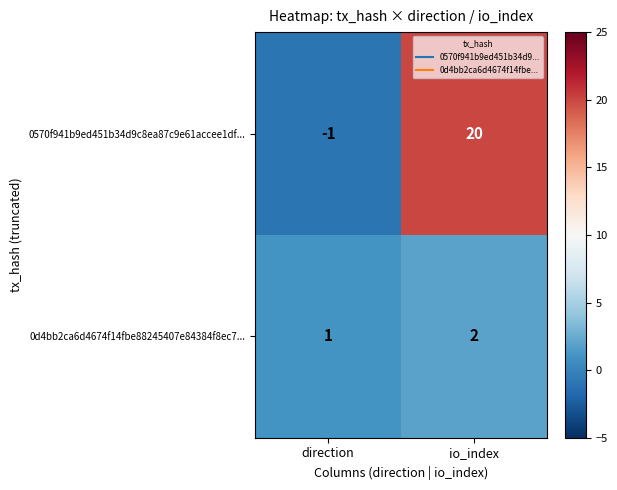

Reading right to left, list all the values displayed in this chart.

0570f941b9ed451b34d9c8ea87c9e61accee1df...: io_index=20	direction=-1
0d4bb2ca6d4674f14fbe88245407e84384f8ec7...: io_index=2	direction=1